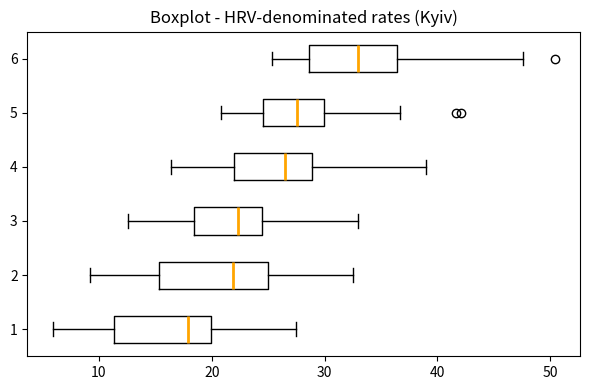

Reading bottom to top, transcribe this box plot: for each box, give where its median line is, the range the box spans, and where its two whiskers end, as read against the x-axis. The values are not printed on the chart, so give them approximately, as read against the axis.

1: median 18, box 11 to 20, whiskers 6 to 28
2: median 22, box 15 to 25, whiskers 9 to 33
3: median 22, box 18 to 24, whiskers 13 to 33
4: median 26, box 22 to 29, whiskers 16 to 39
5: median 28, box 25 to 30, whiskers 21 to 37
6: median 33, box 29 to 36, whiskers 25 to 48